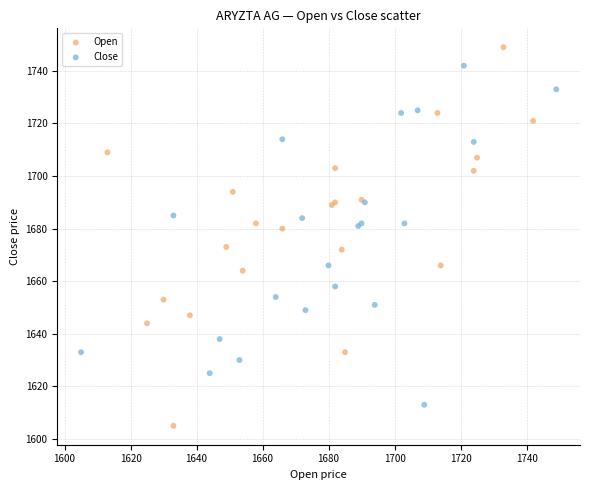

Which series reaches the maximum Y coordinate?

Open